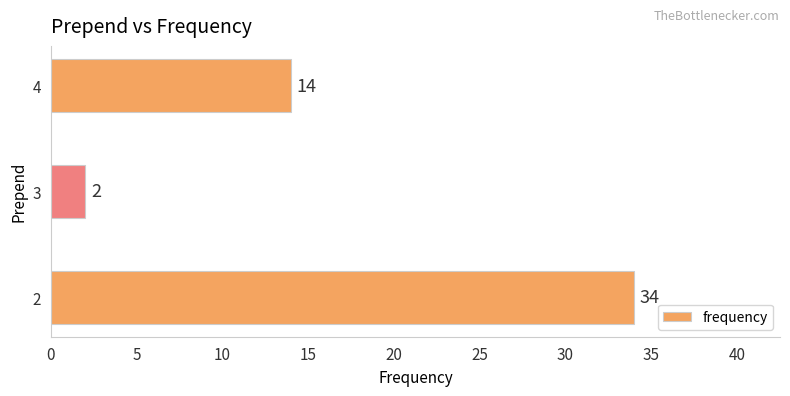

Count the values in the range 2 to 34.

3